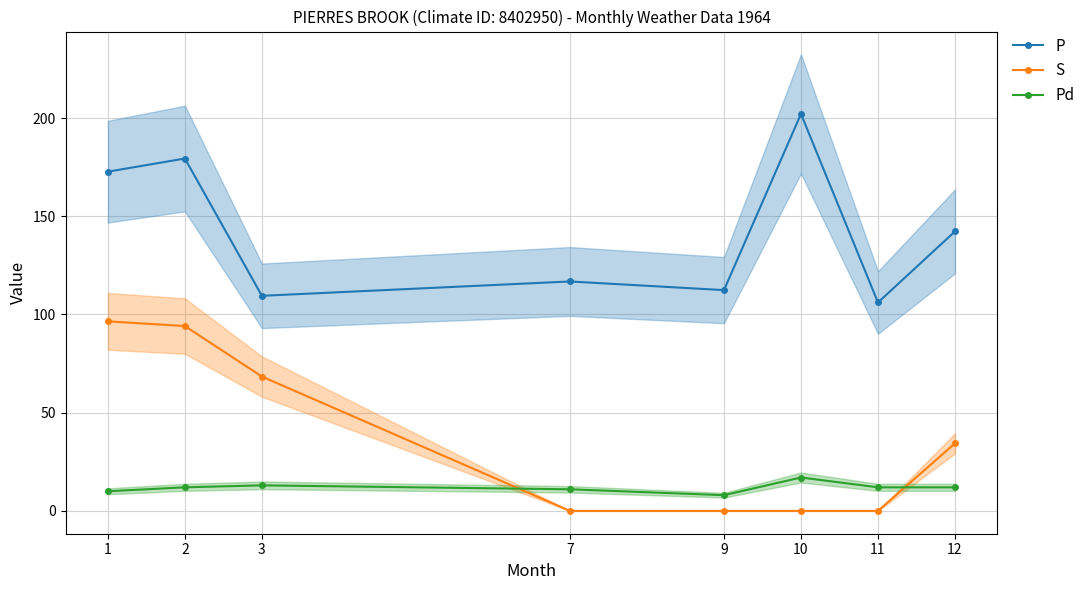

What is the average value of the P series?

142.7